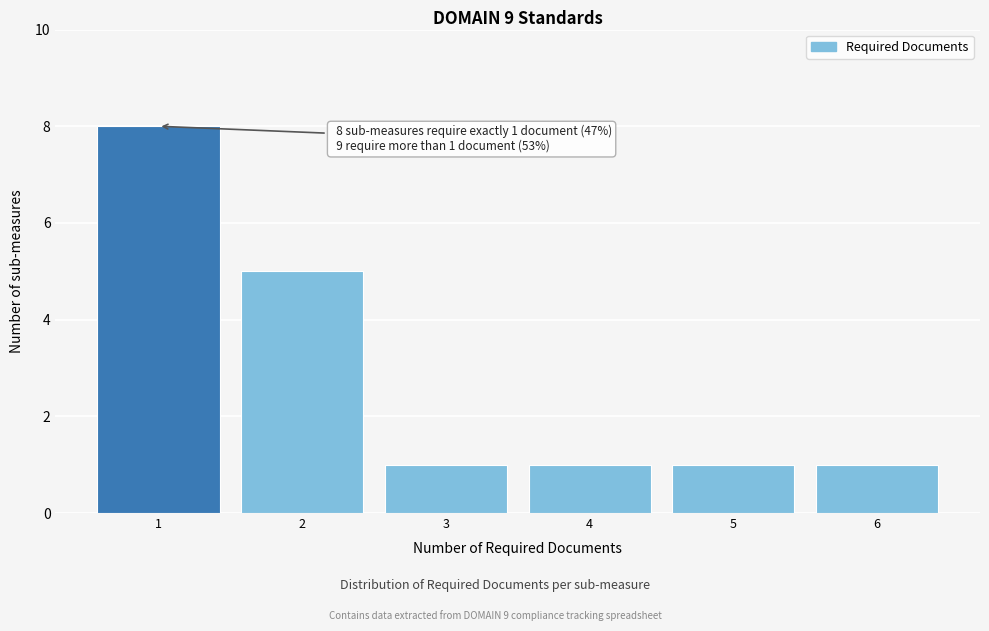

Reading left to right, extract all data points from this chart.

8	5	1	1	1	1